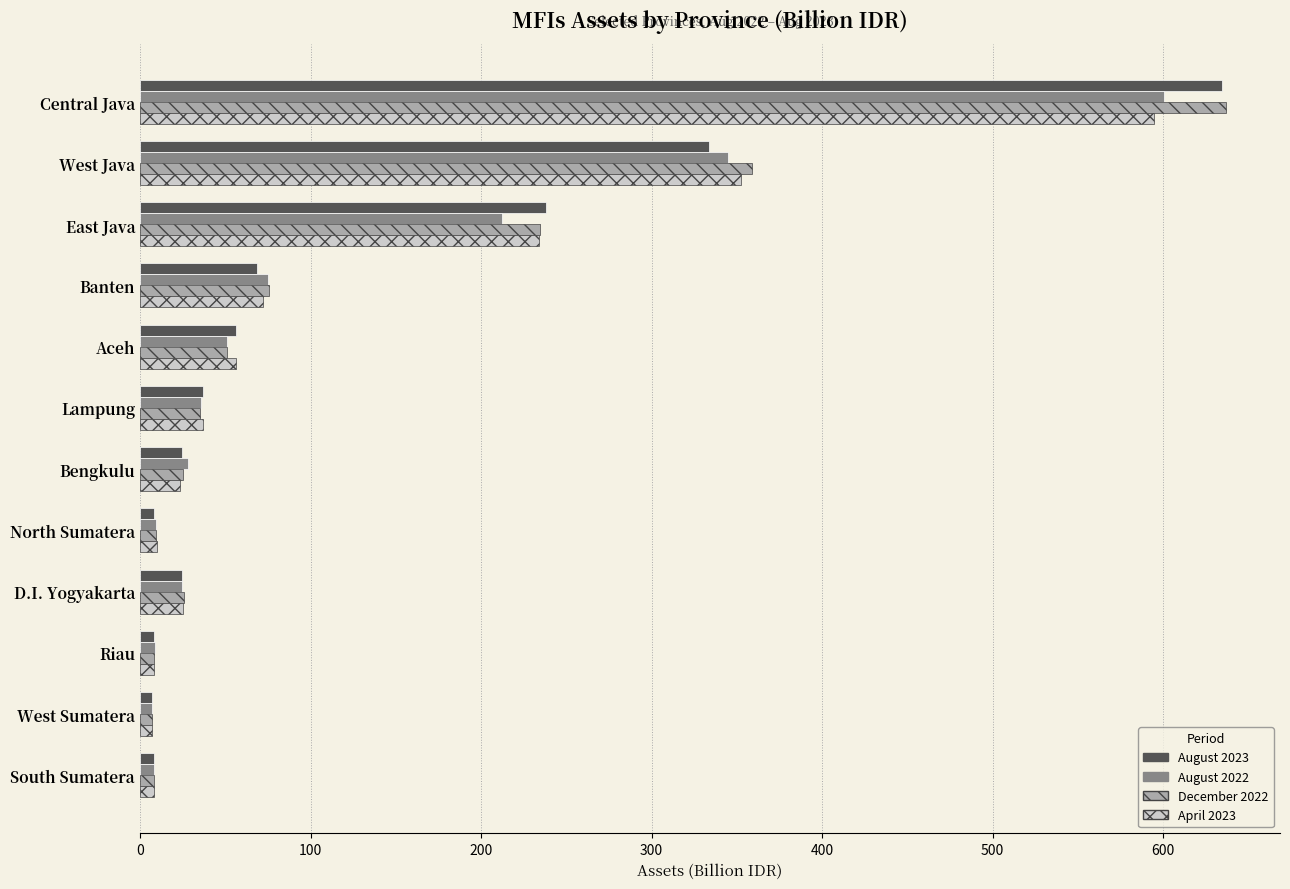

How many distinct data groups are displayed?

4